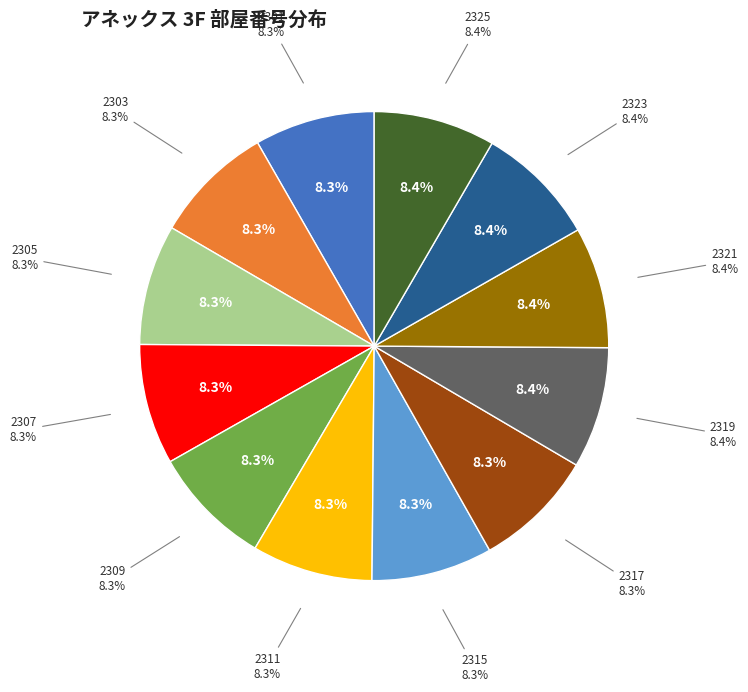

What is the total percentage of 2323 and 2311?

16.7%